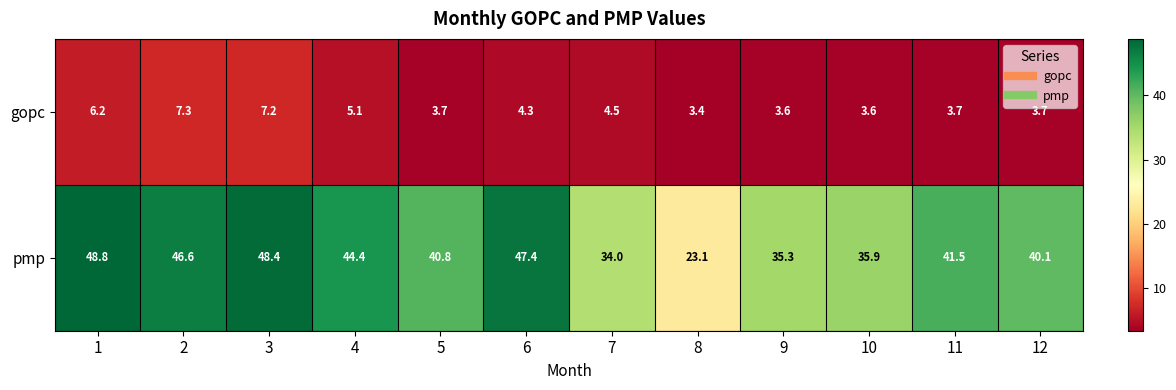

Which label corresponds to the largest value in the chart?

1